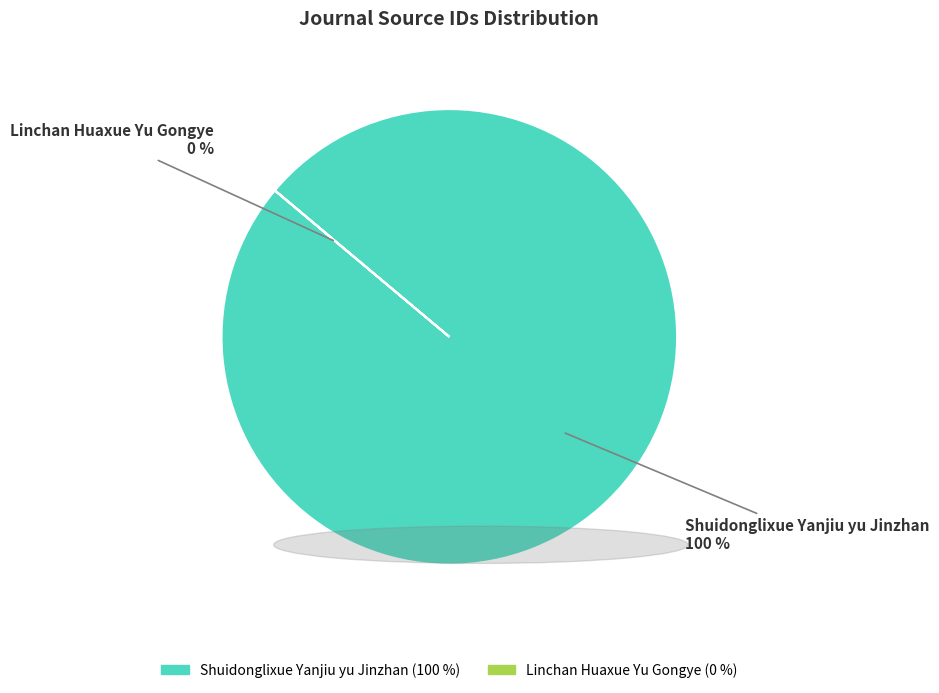

Does any single category account for the majority?

Yes